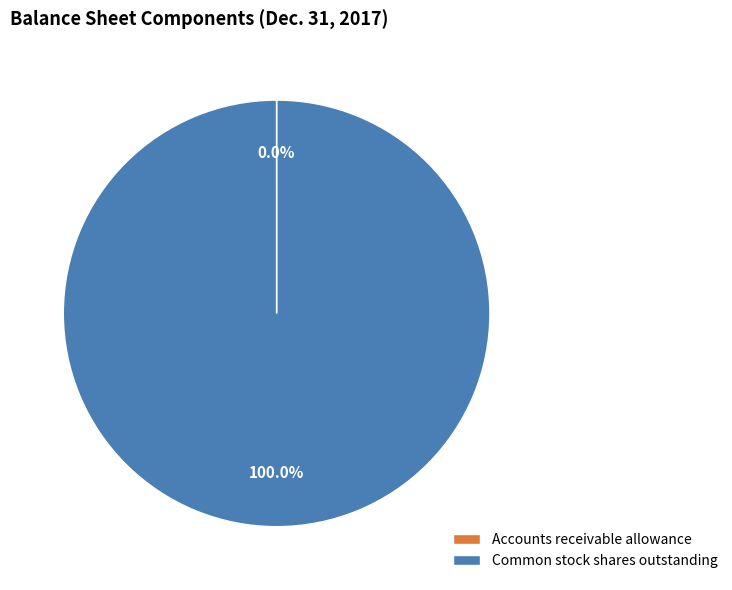

To the nearest percent, what is the average slice percentage?

50%